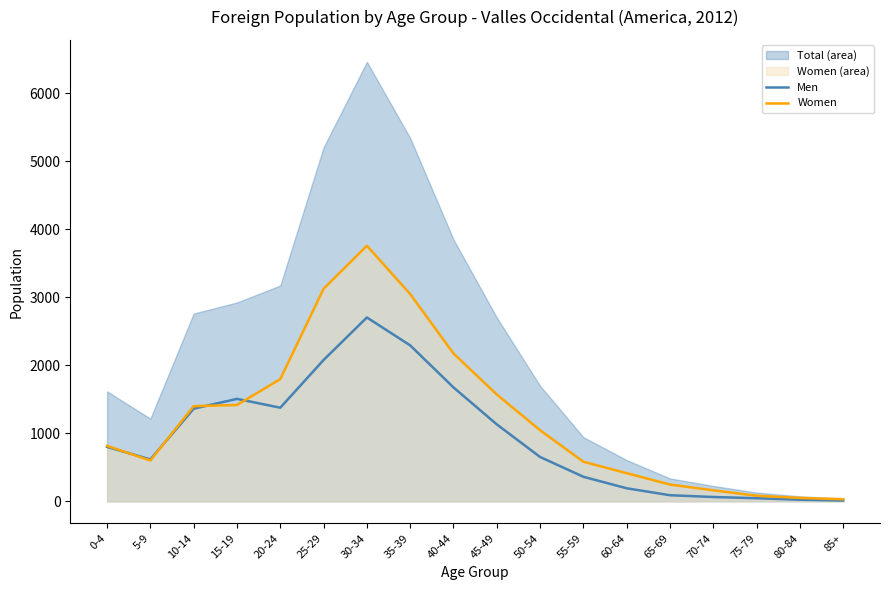

True or false: Women and Men intersect in this chart.

True